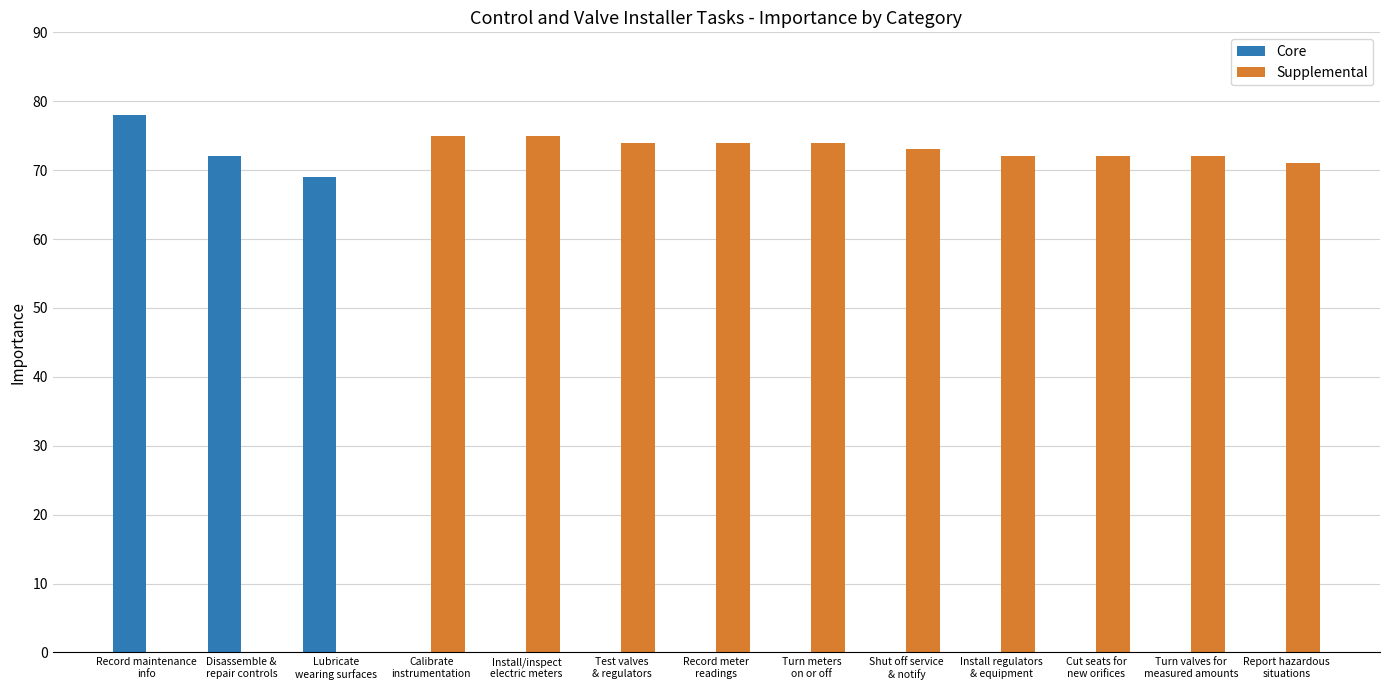

How many series are shown in this chart?

2